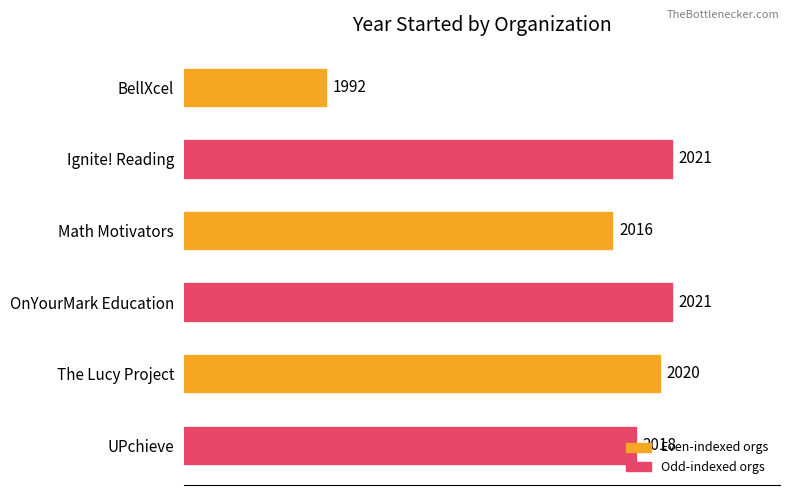

Is it true that the value at UPchieve is 2018?

True